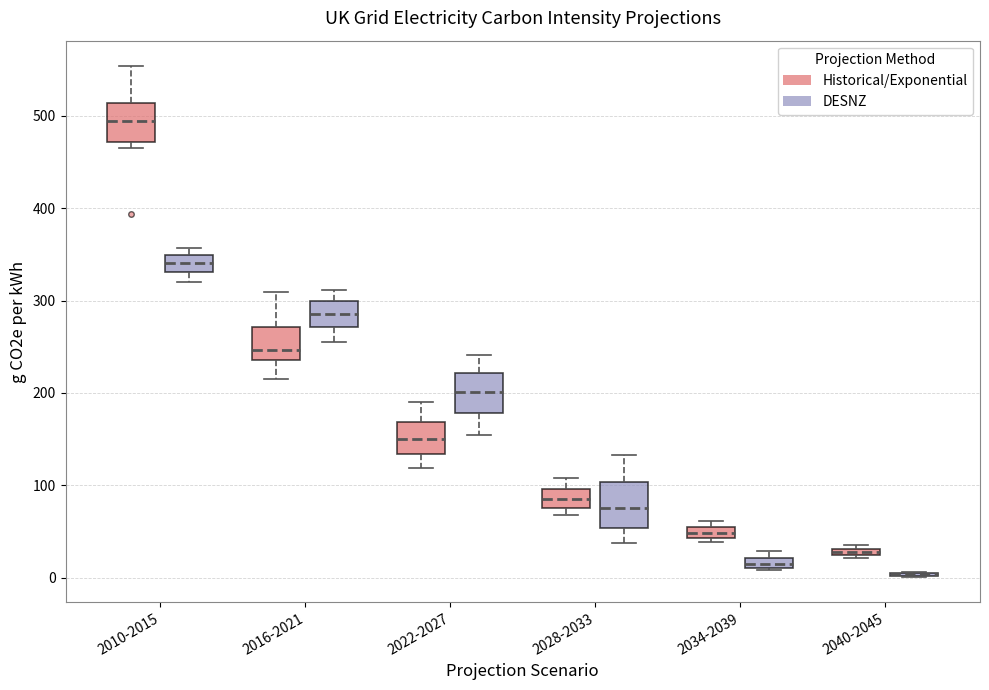

Where is the upper edge of the box for 2034-2039 (Historical/Exponential) on the y-axis? The values are not printed on the chart, so give them approximately, as read against the axis.

50